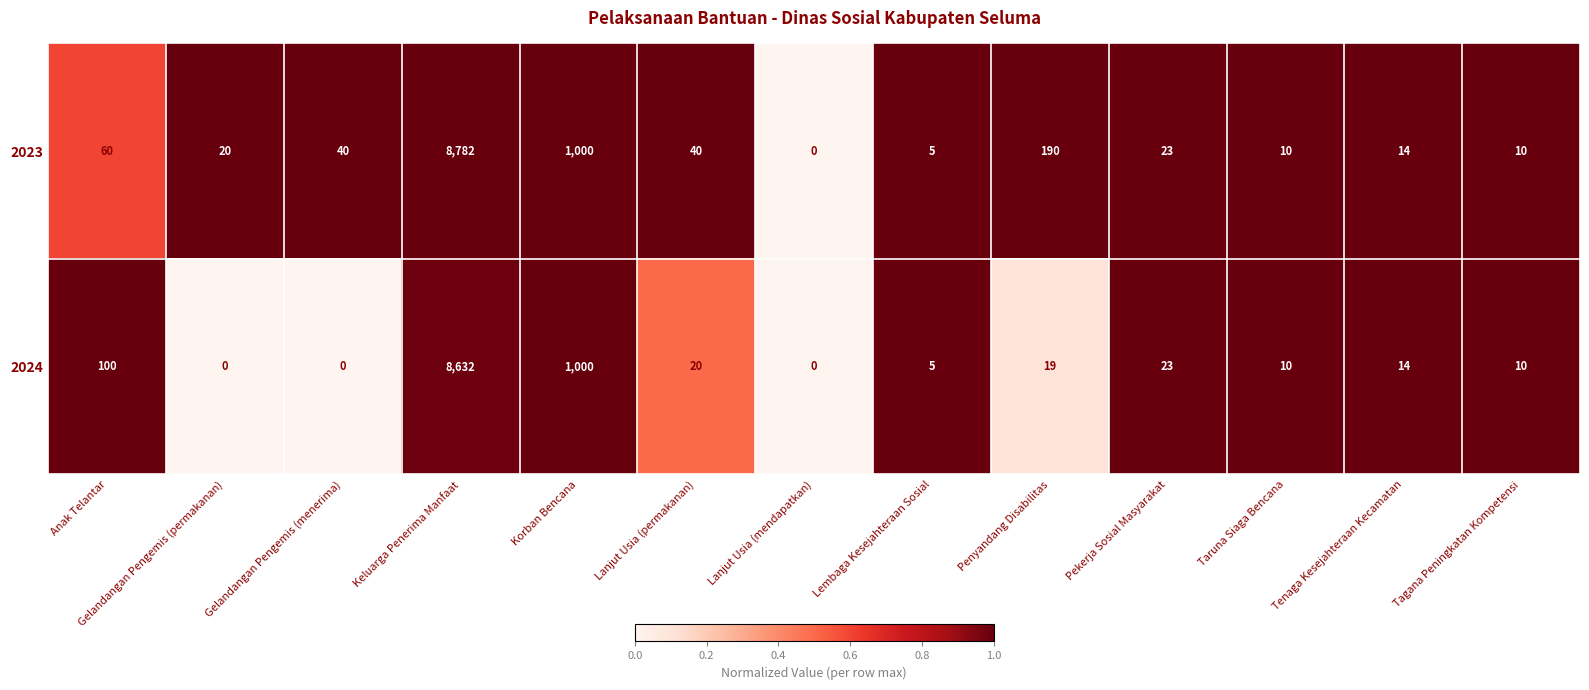

Which series has the largest range (max minus min)?

2023